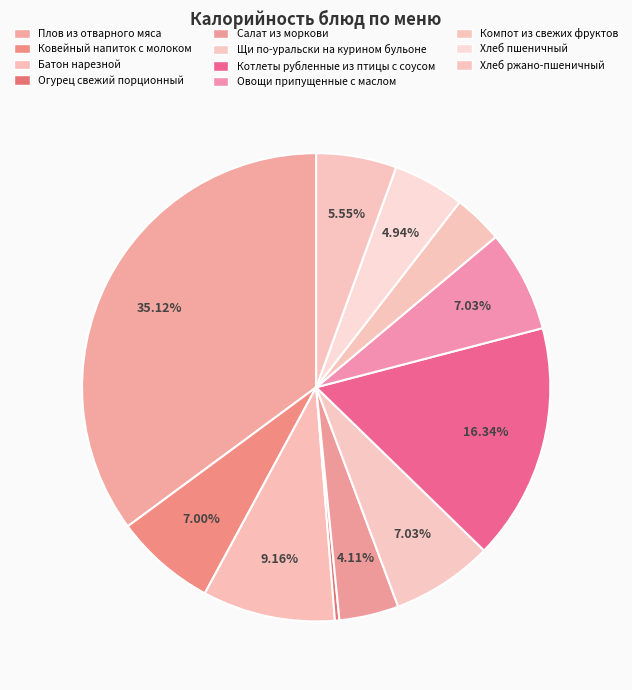

To the nearest percent, what percentage of the pie is Ковейный напиток с молоком?

7%